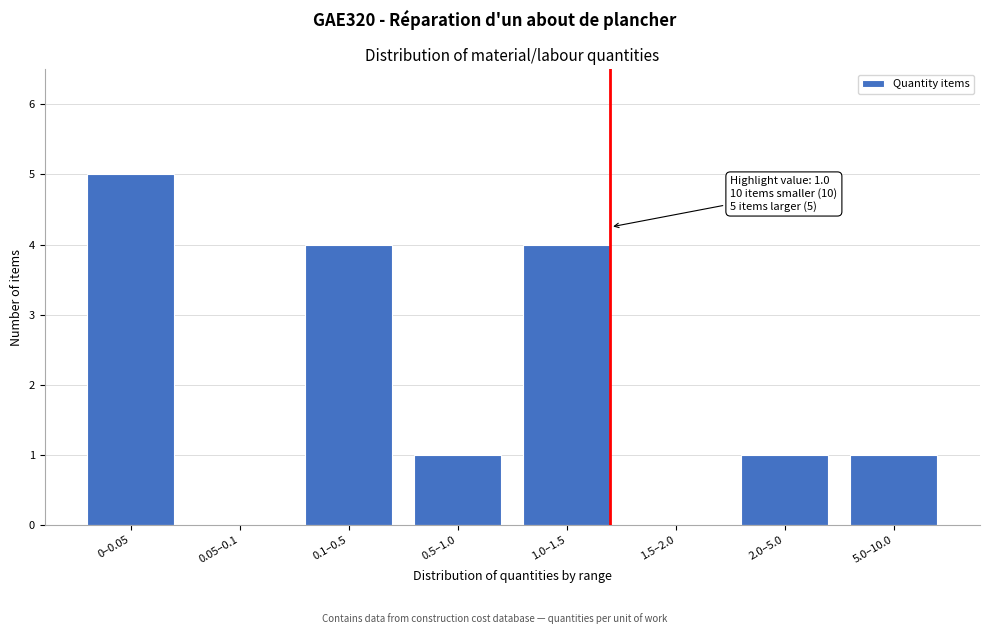

Reading left to right, what are all the values shown in this chart?

0–0.05=5	0.05–0.1=0	0.1–0.5=4	0.5–1.0=1	1.0–1.5=4	1.5–2.0=0	2.0–5.0=1	5.0–10.0=1